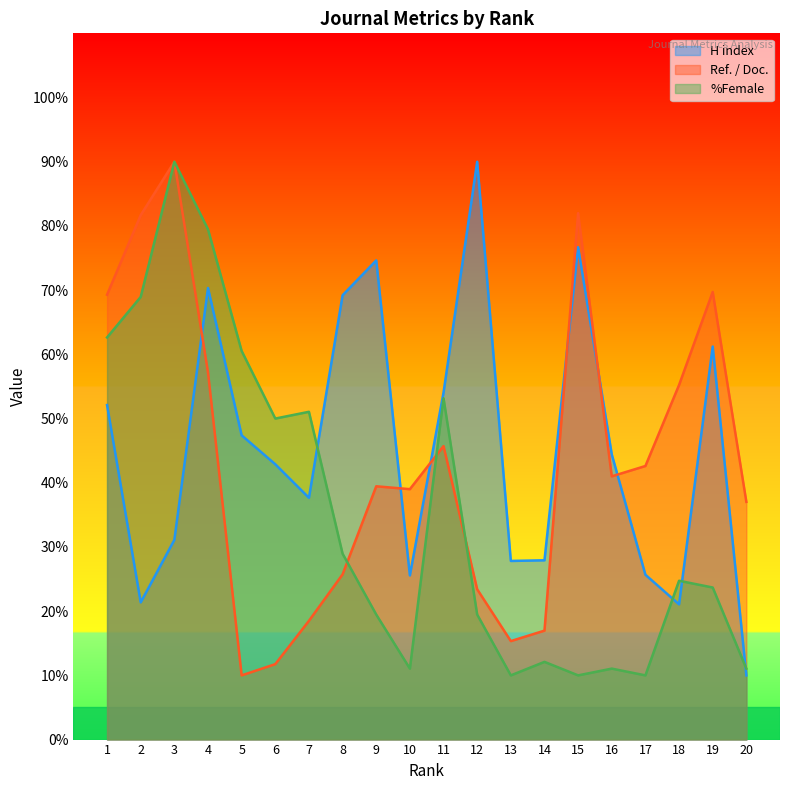

What is the lowest value of the %Female series?

10.0